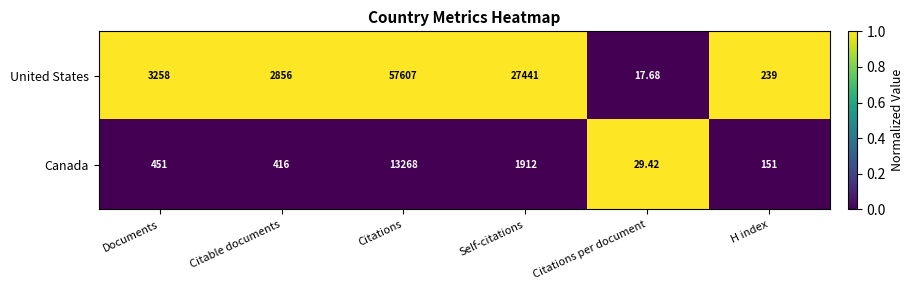

At which label is Canada closest to 6648?

Self-citations